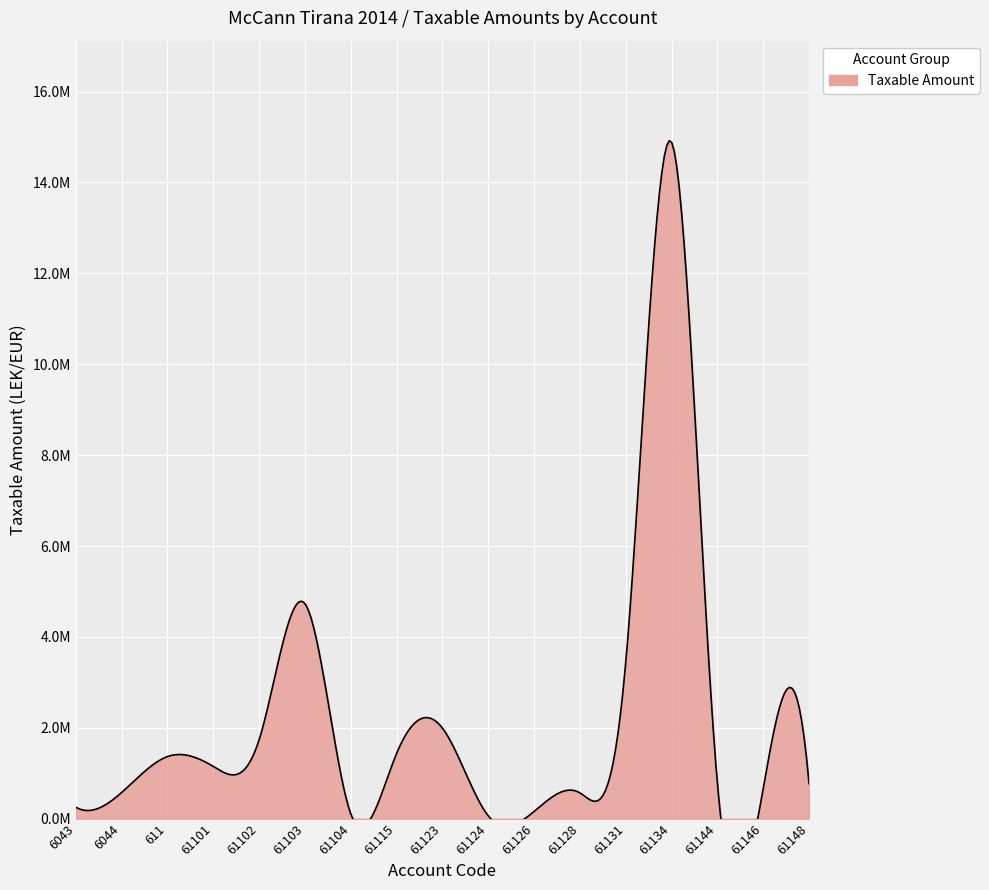

What is the minimum value shown in the chart?

61813.2